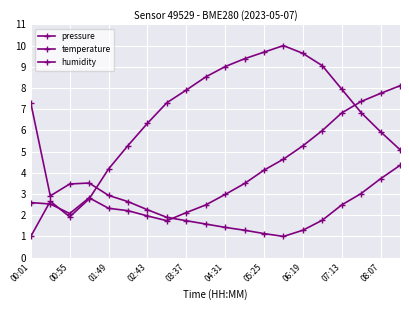

What is the value of the temperature point at the 9th from the left?

2.1